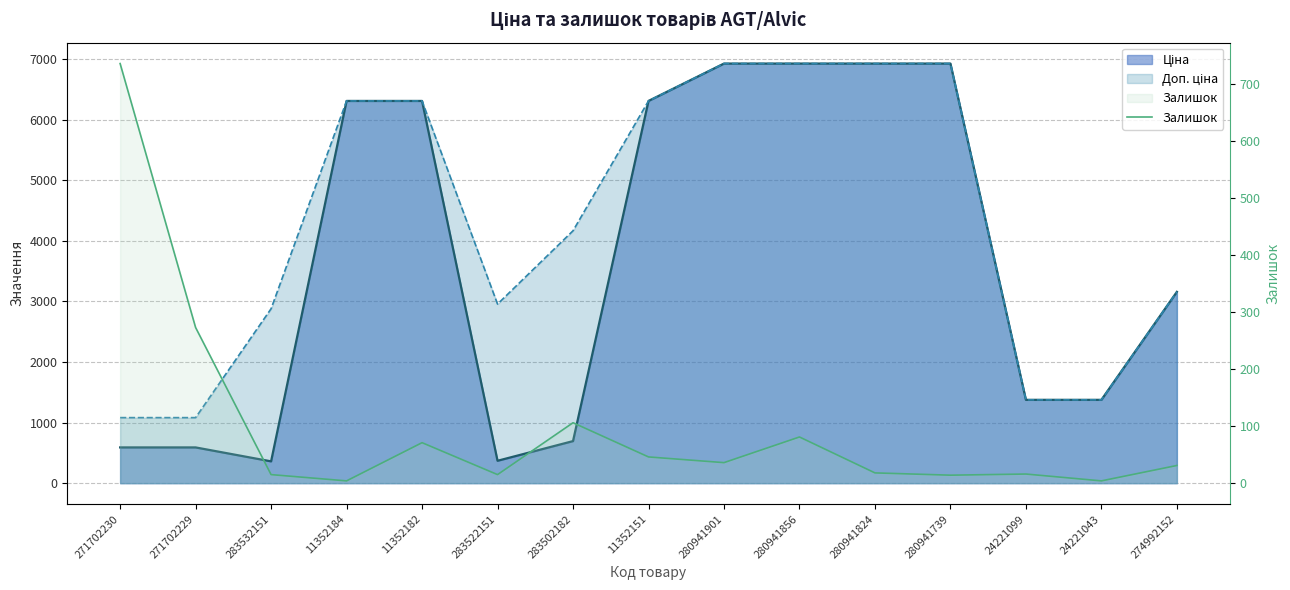

At which category does the chart reach its peak across all series?

271702230